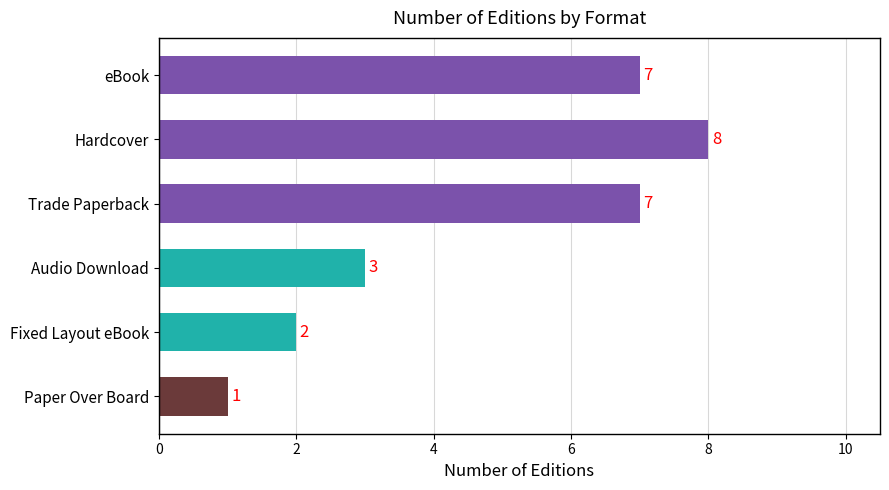

The value at Trade Paperback is 7. True or false?

True